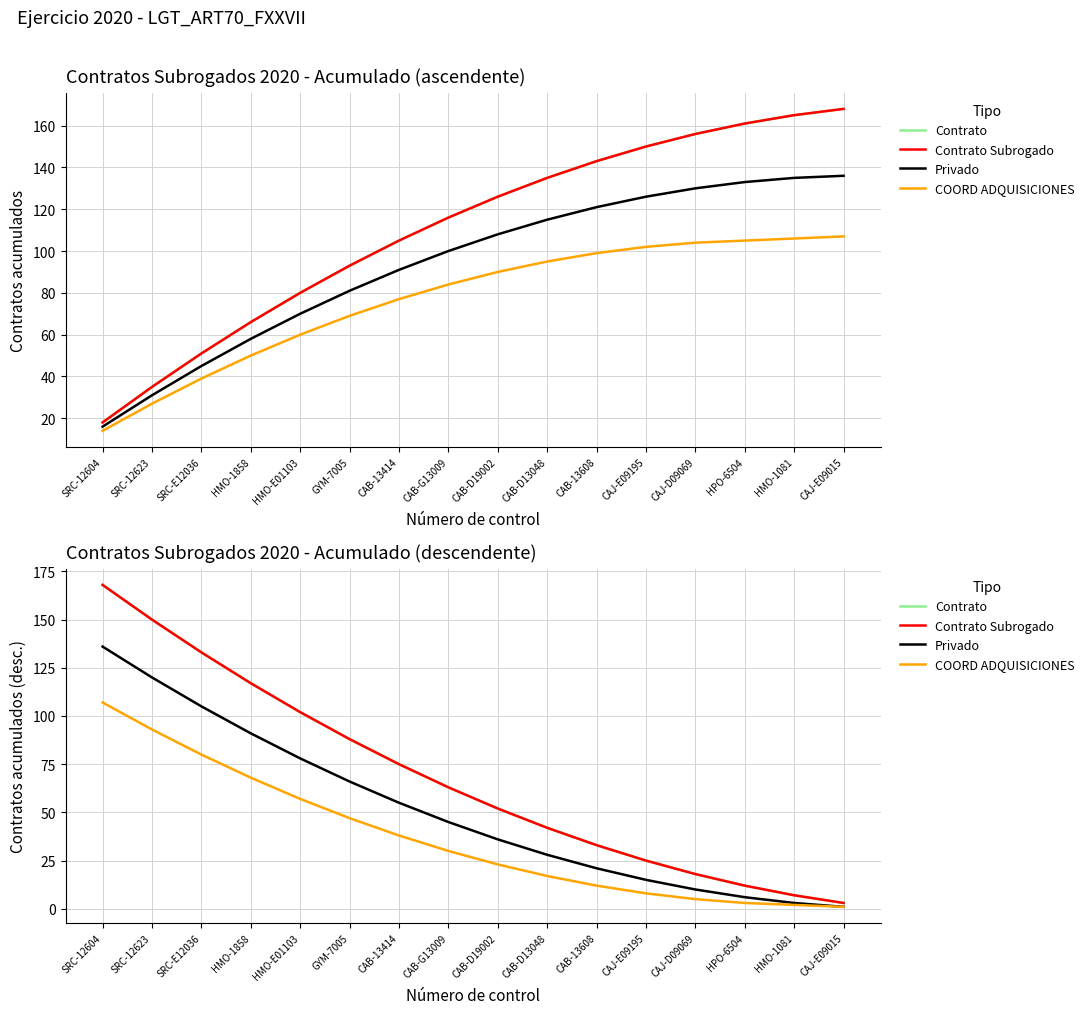

Rank the series by their maximum value, from lowest to highest.

COORD ADQUISICIONES, Privado, Contrato, Contrato Subrogado